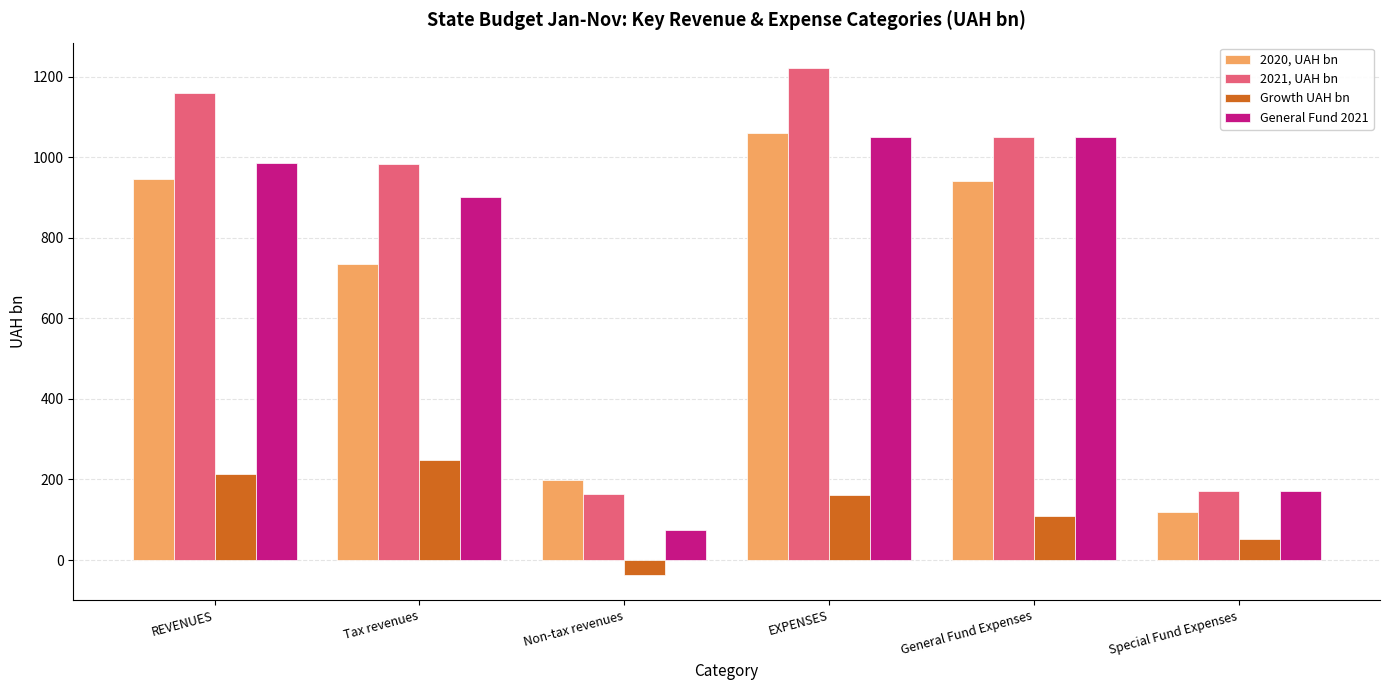

Read the 2020, UAH bn value at General Fund Expenses.

941.0